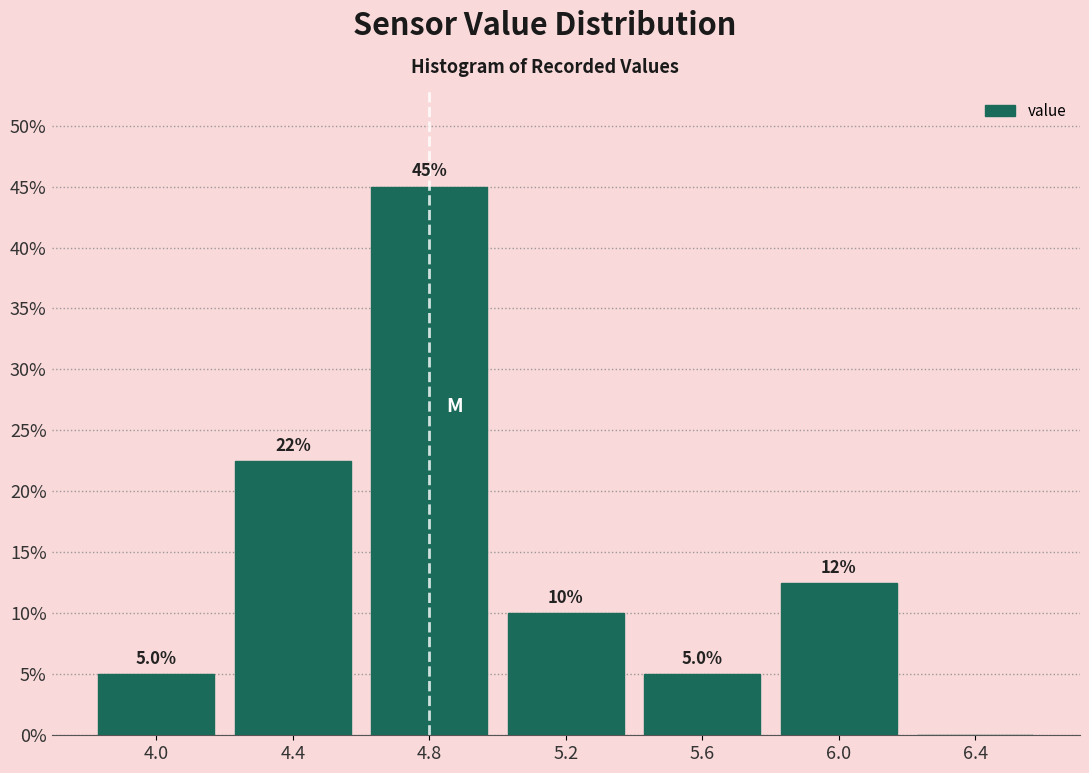

Over which range of the x-axis is the bar tallest?

4.6 to 5.0